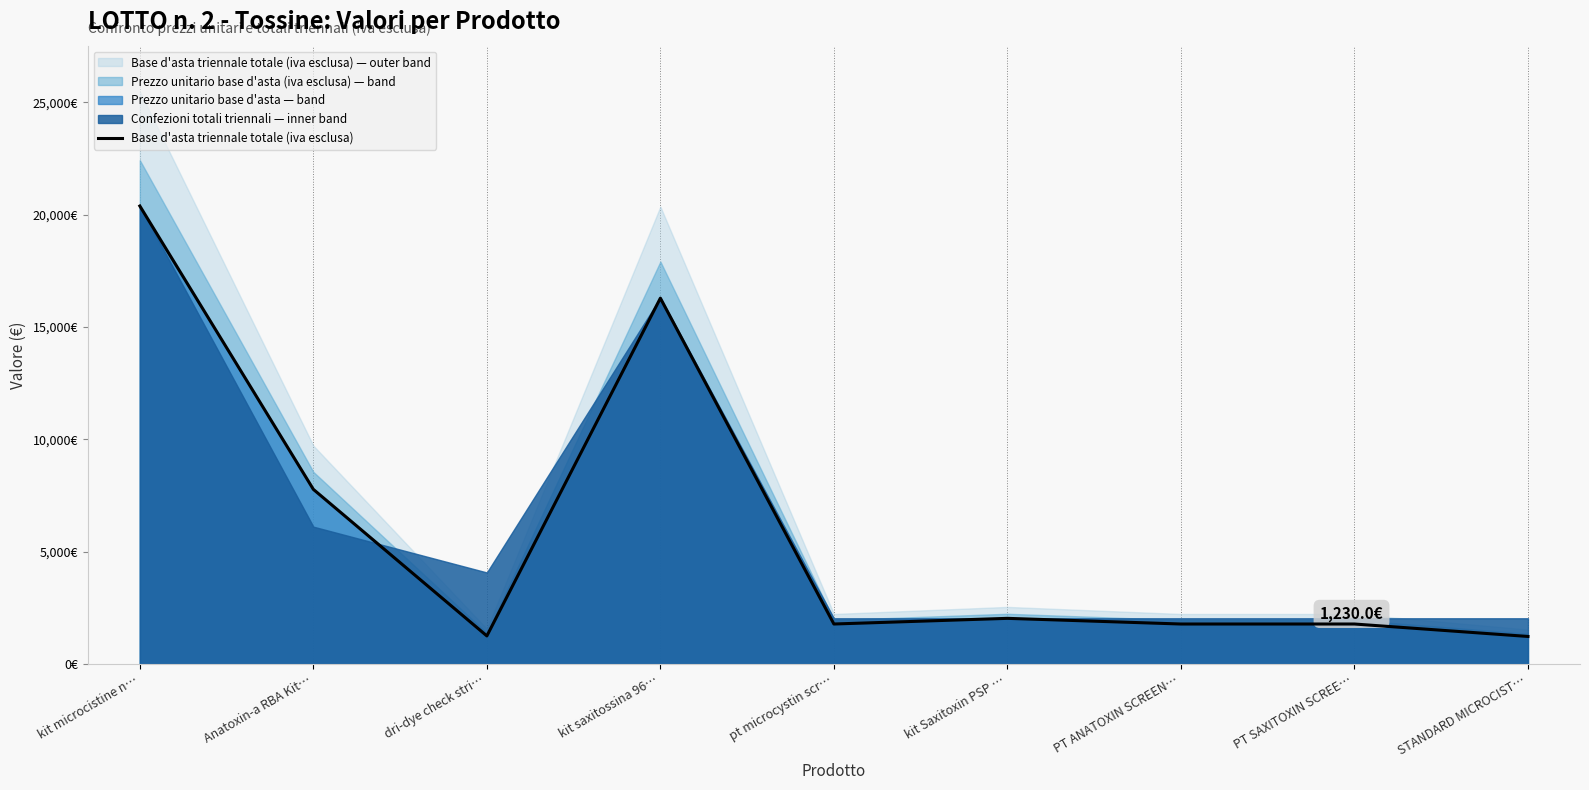

What is the sum of all values?

54331.7